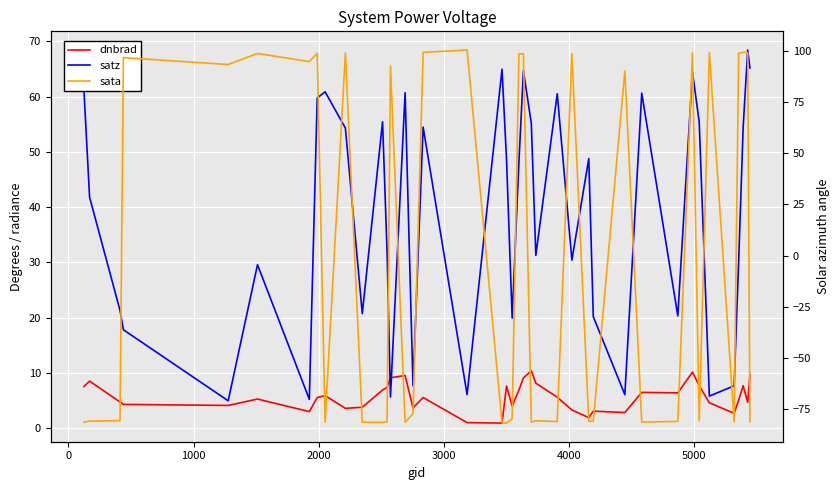

What is the difference between the maximum and minimum values in the dnbrad series?

9.4